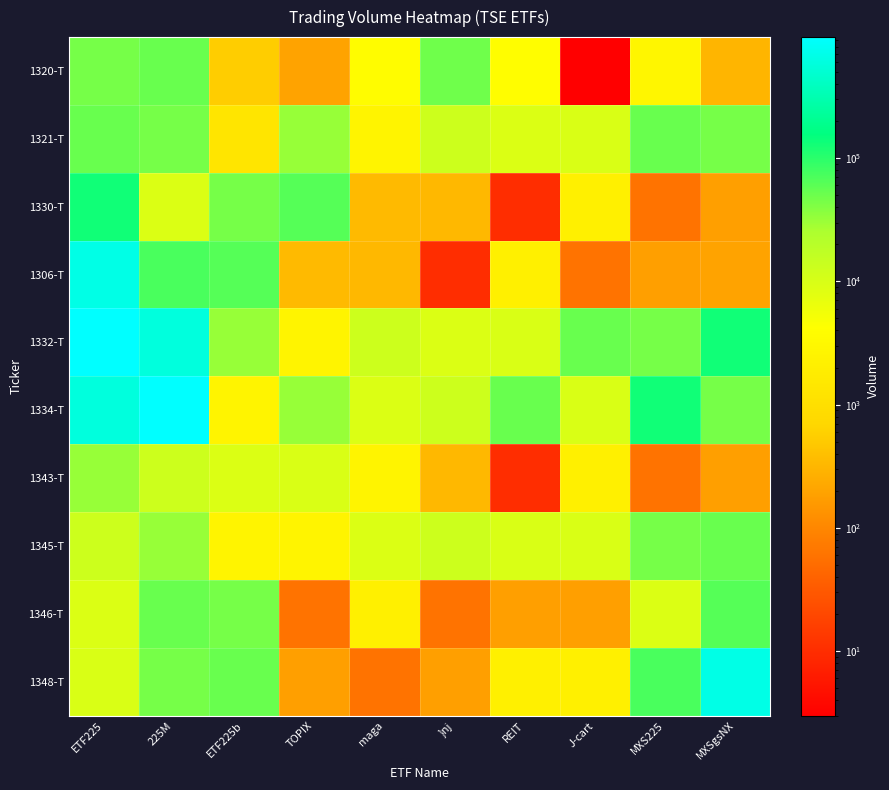

What is the spread (max minus min) of values at maga?

12640